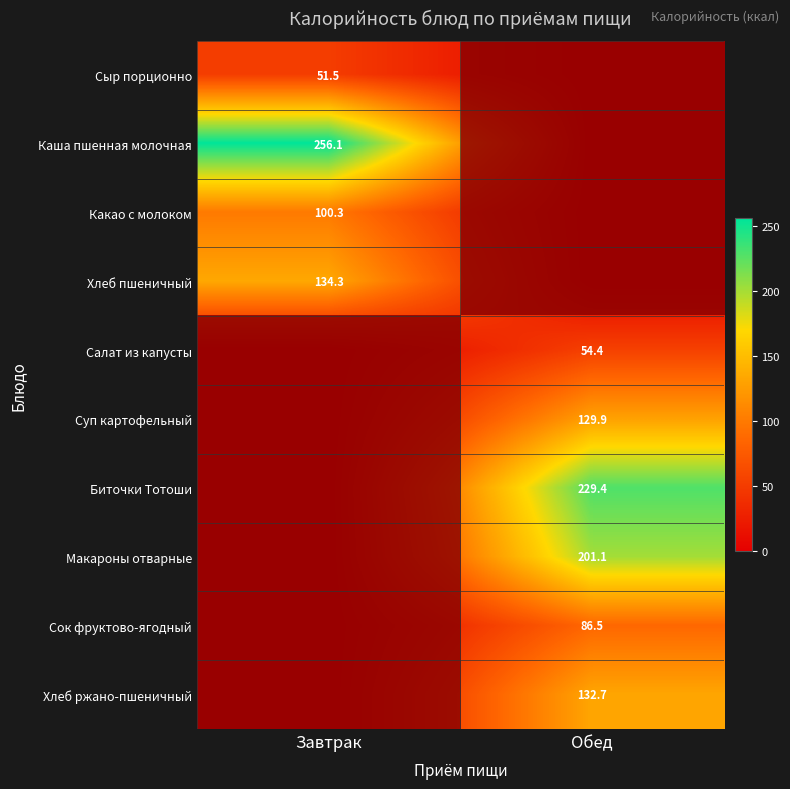

Which category has the highest value in the Какао с молоком series?

Завтрак